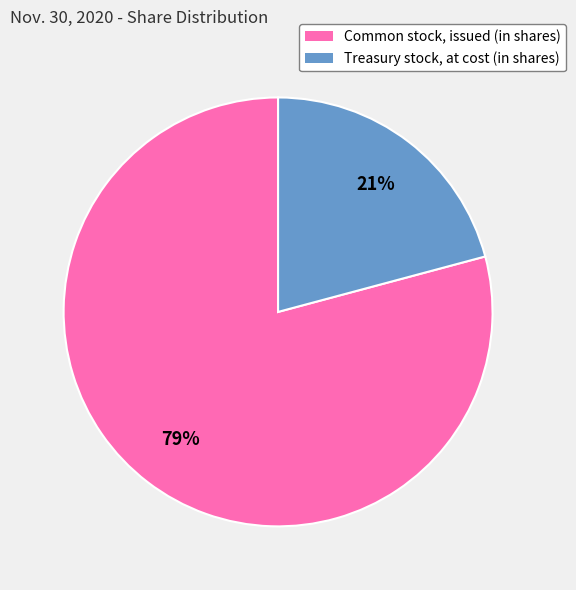

The Common stock, issued (in shares) slice represents 89% of the pie. True or false?

False